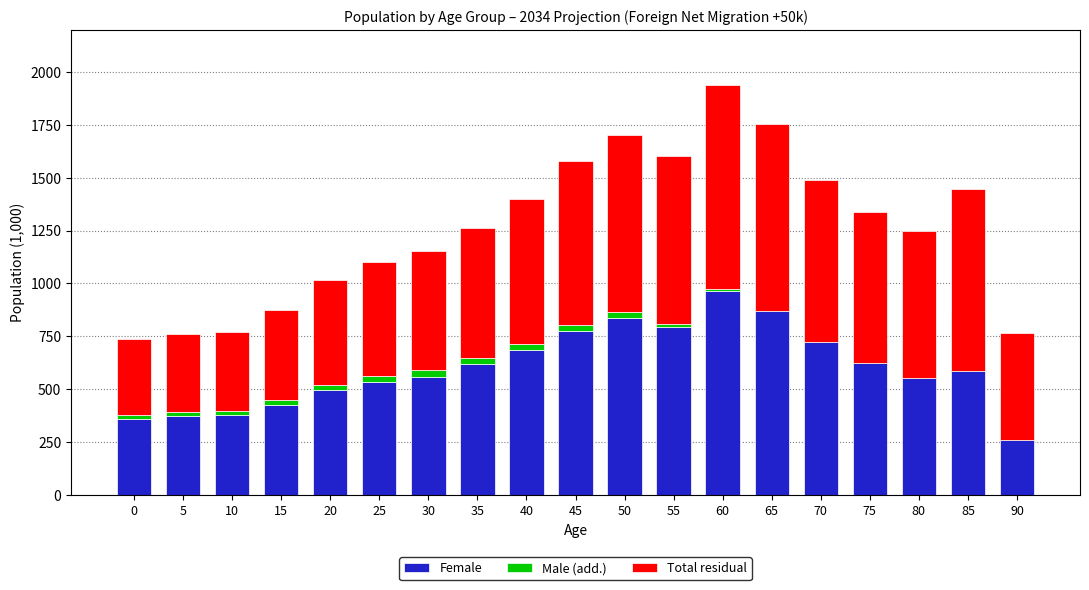

Which has a higher value, 90 or 60?

60